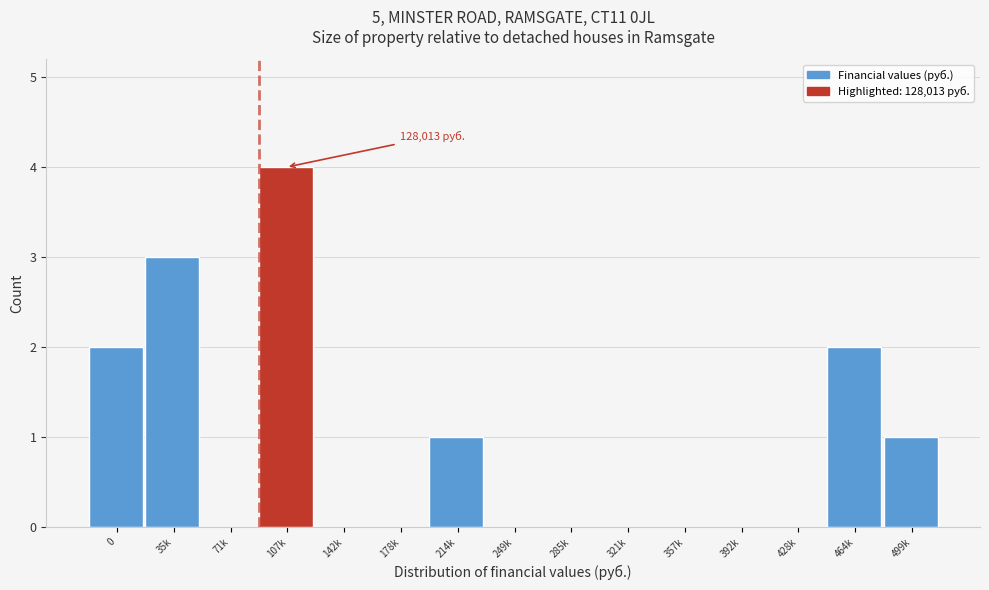

Reading left to right, extract all data points from this chart.

0=2	35k=3	71k=0	107k=4	142k=0	178k=0	214k=1	249k=0	285k=0	321k=0	357k=0	392k=0	428k=0	464k=2	499k=1